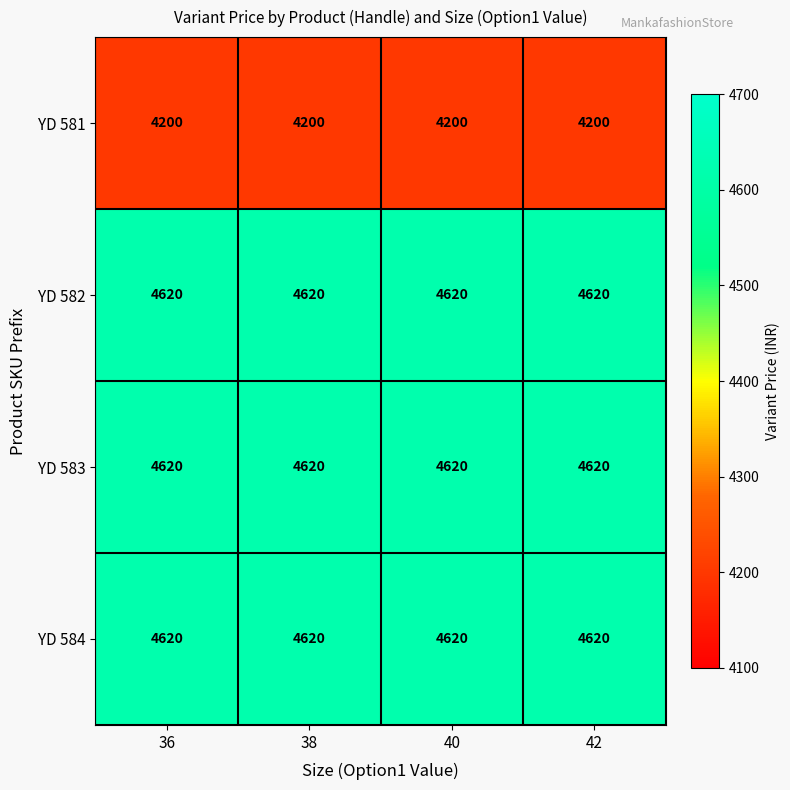

What is the total value across all series at 40?

18060